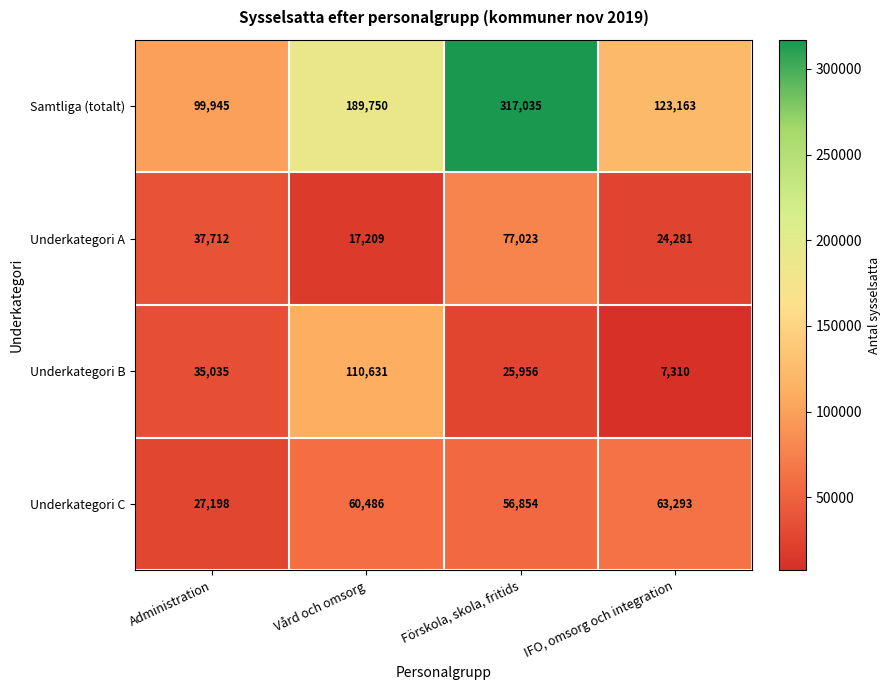

At IFO, omsorg och integration, list the series in order from smallest to largest.

Underkategori B, Underkategori A, Underkategori C, Samtliga (totalt)